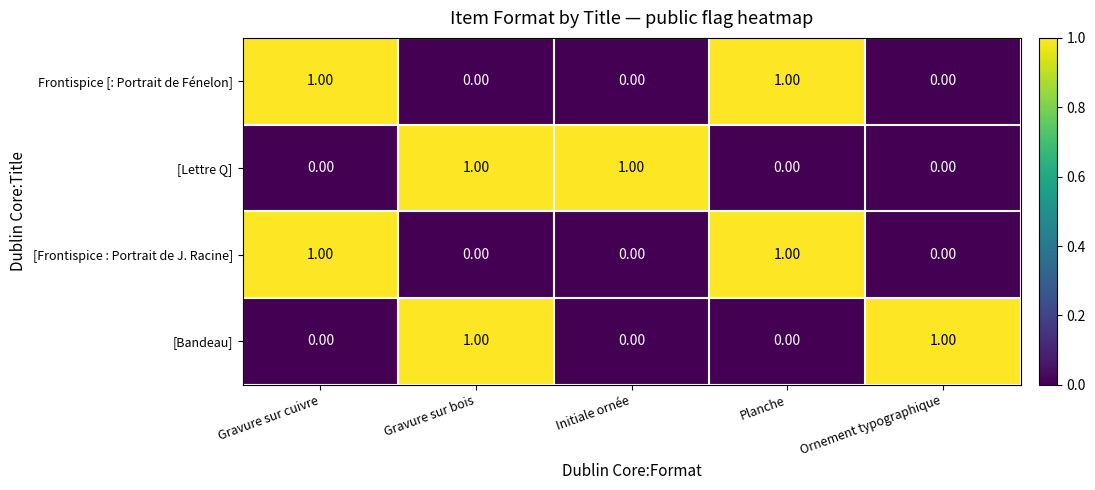

At how many categories does at least one series exceed 0?

5